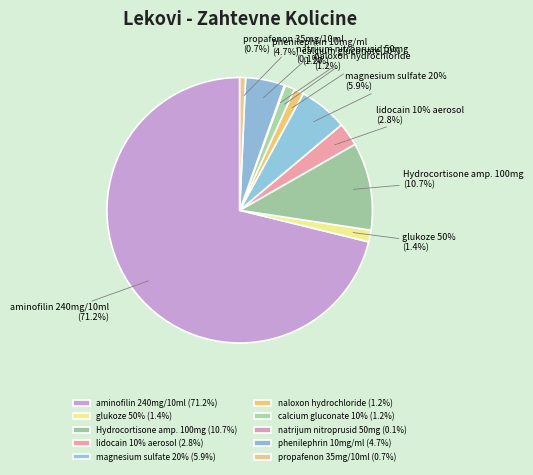

Is it true that calcium gluconate 10% is 10% of the pie?

False